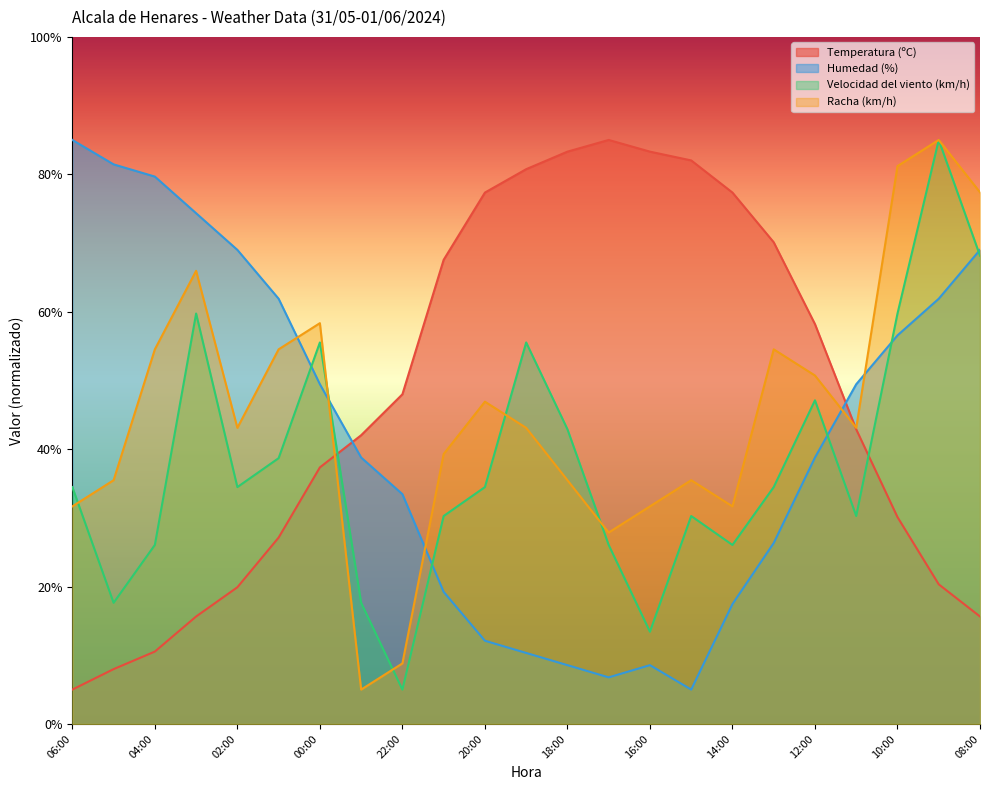

In Temperatura (ºC), how many points are higher than both neighbors (excluding endpoints)?

1